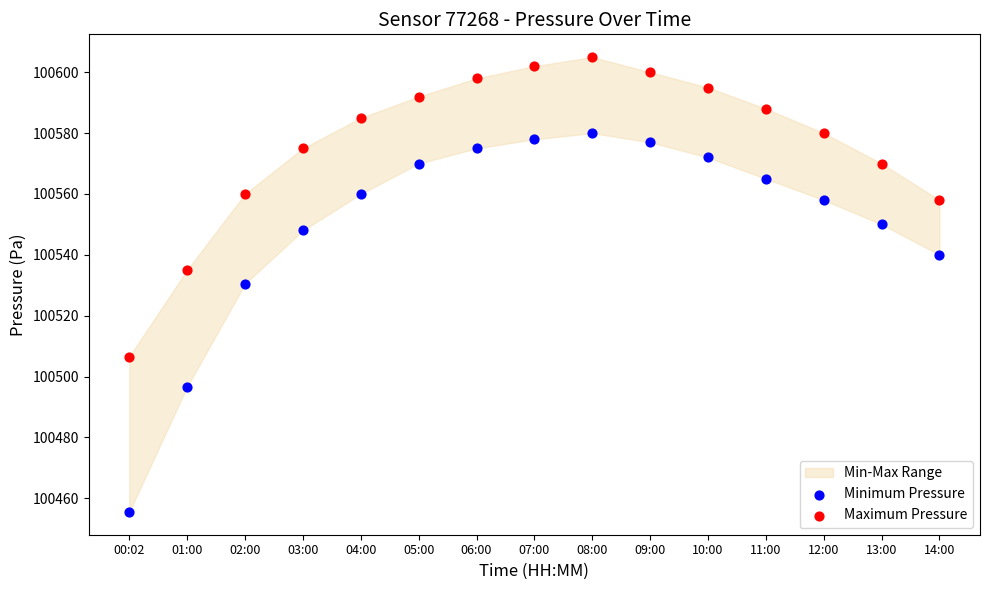

In the Minimum Pressure series, what Y value is closest to 100517?

100530.5